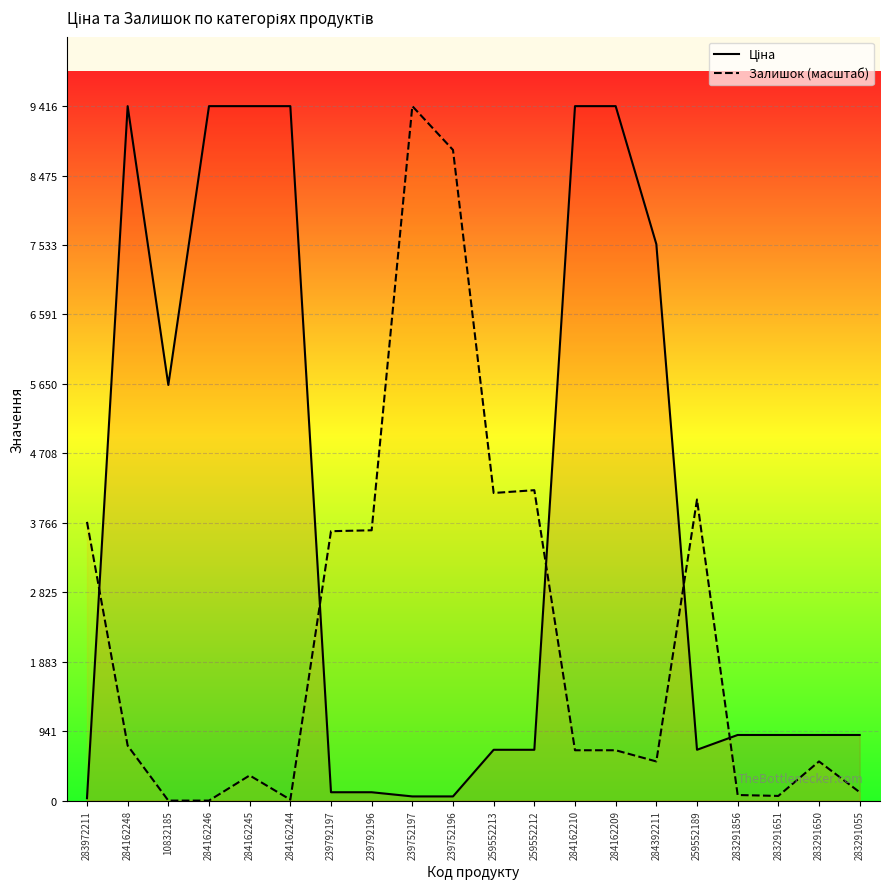

List the series in order of their peak value, highest first.

Ціна, Залишок (масштаб)